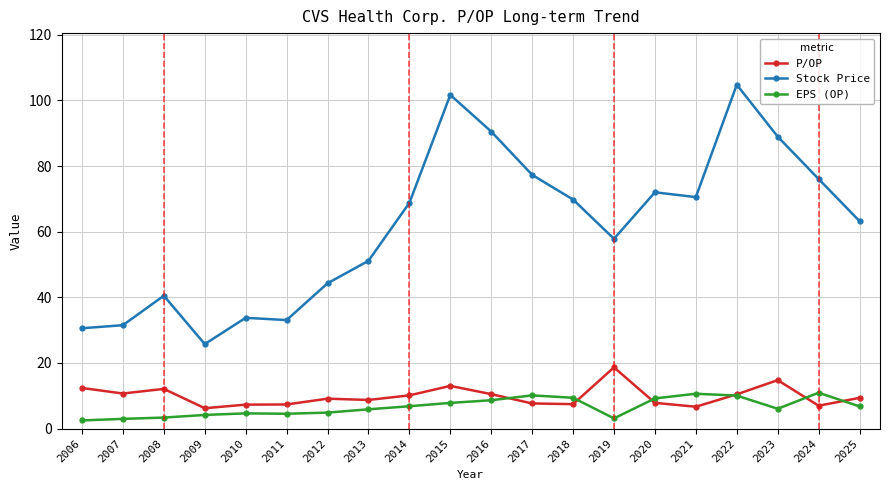

What are all the series names shown in the legend?

P/OP, Stock Price, EPS (OP)